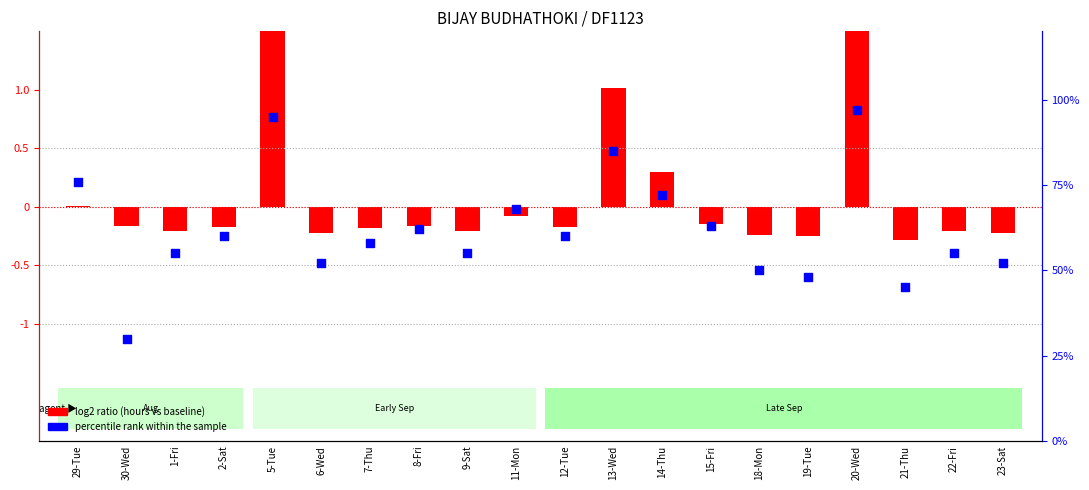

Between 8-Fri and 18-Mon, which is larger?

8-Fri